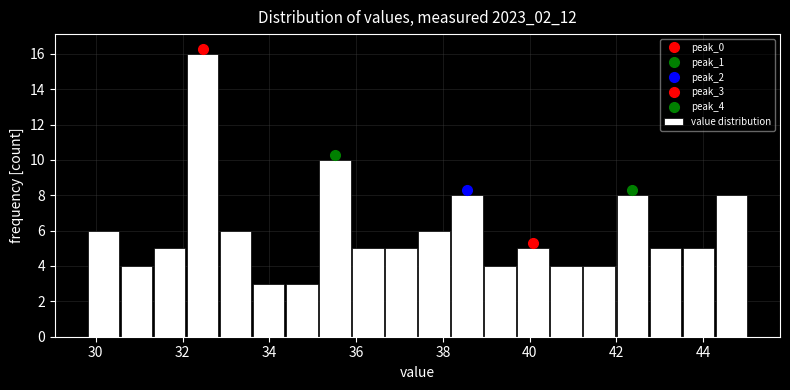

Read against the x-axis, roughly where is the centre of the tallest bar?

32.4